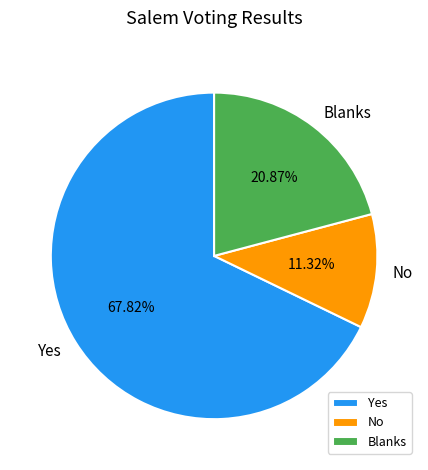

To the nearest percent, what is the combined percentage of Blanks and Yes?

89%